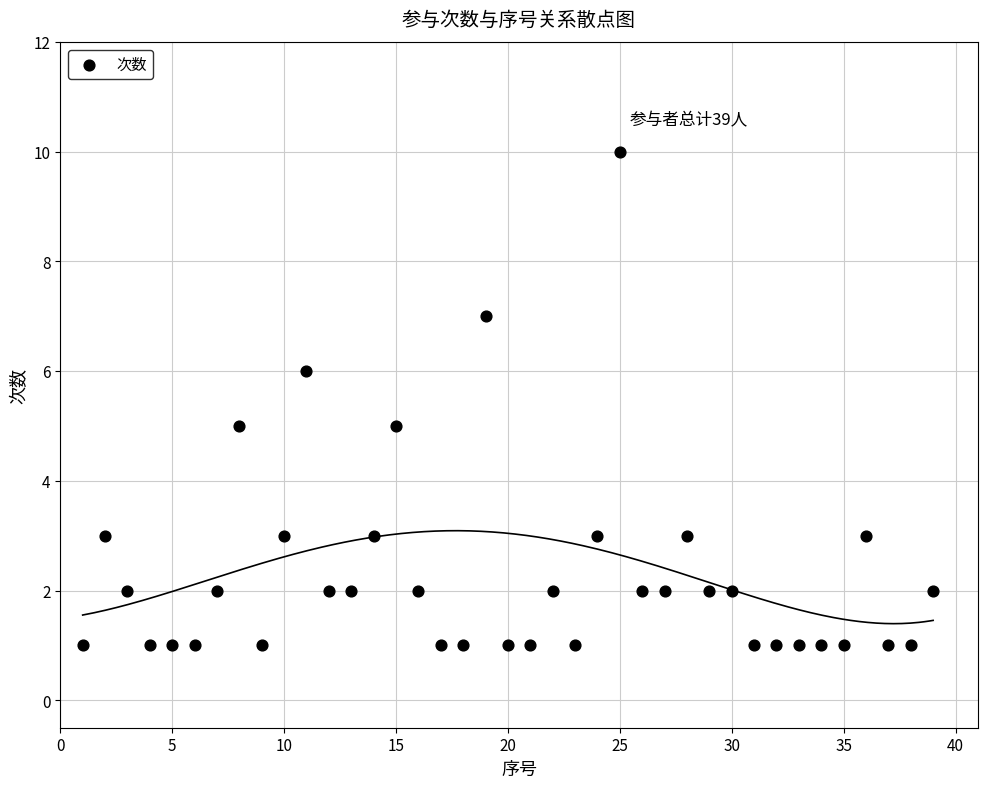

What is the range of Y values (max minus min)?

9